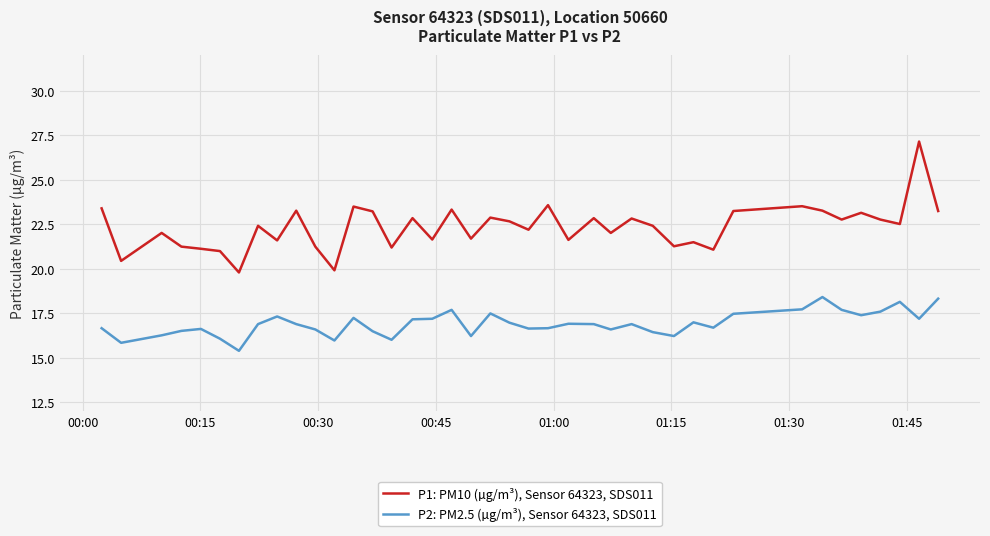

True or false: P1: PM10 (µg/m³), Sensor 64323, SDS011 and P2: PM2.5 (µg/m³), Sensor 64323, SDS011 intersect in this chart.

False